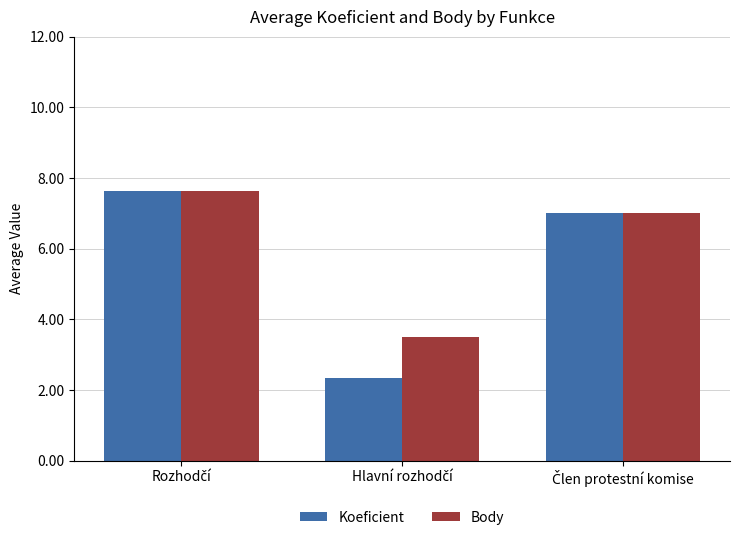

Which series has the widest spread of values?

Koeficient